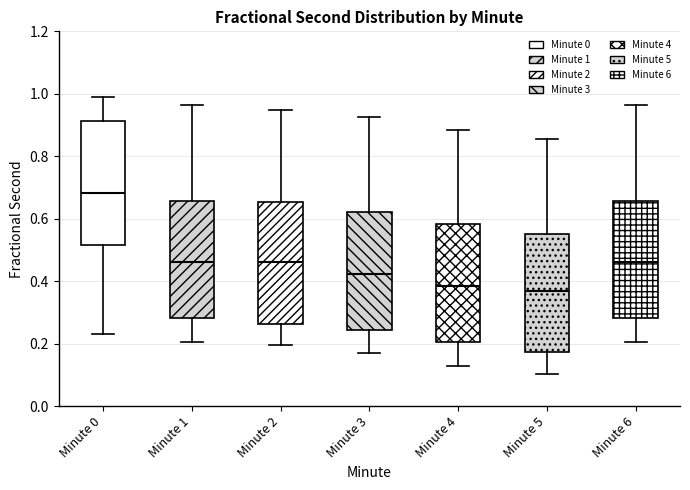

Reading left to right, read every box against the y-axis: the position of its median line, the range the box covers, and the ends of its whiskers. The values are not printed on the chart, so give them approximately, as read against the axis.

Minute 0: median 0.68, box 0.52 to 0.92, whiskers 0.24 to 0.98
Minute 1: median 0.46, box 0.28 to 0.66, whiskers 0.20 to 0.96
Minute 2: median 0.46, box 0.26 to 0.66, whiskers 0.20 to 0.94
Minute 3: median 0.42, box 0.24 to 0.62, whiskers 0.16 to 0.92
Minute 4: median 0.38, box 0.20 to 0.58, whiskers 0.12 to 0.88
Minute 5: median 0.36, box 0.18 to 0.56, whiskers 0.10 to 0.86
Minute 6: median 0.46, box 0.28 to 0.66, whiskers 0.20 to 0.96